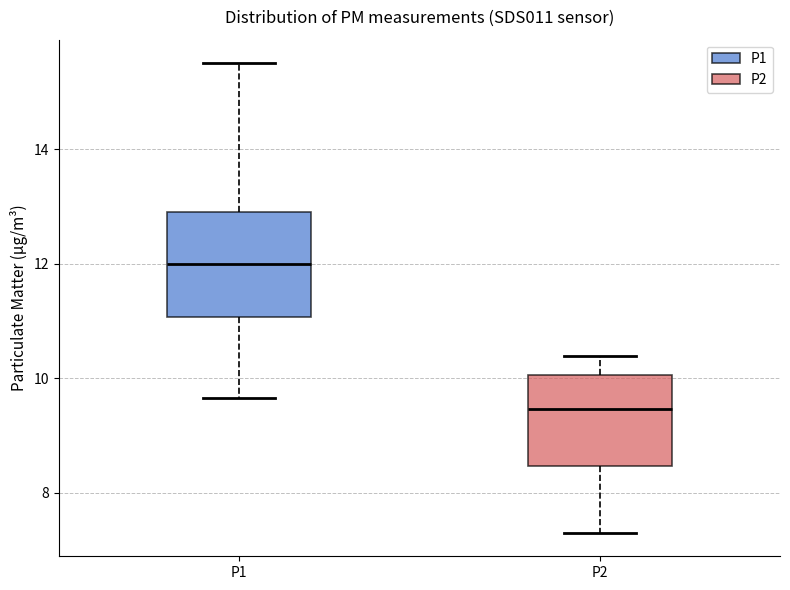

Where is the upper edge of the box for P1 on the y-axis? The values are not printed on the chart, so give them approximately, as read against the axis.

13.0